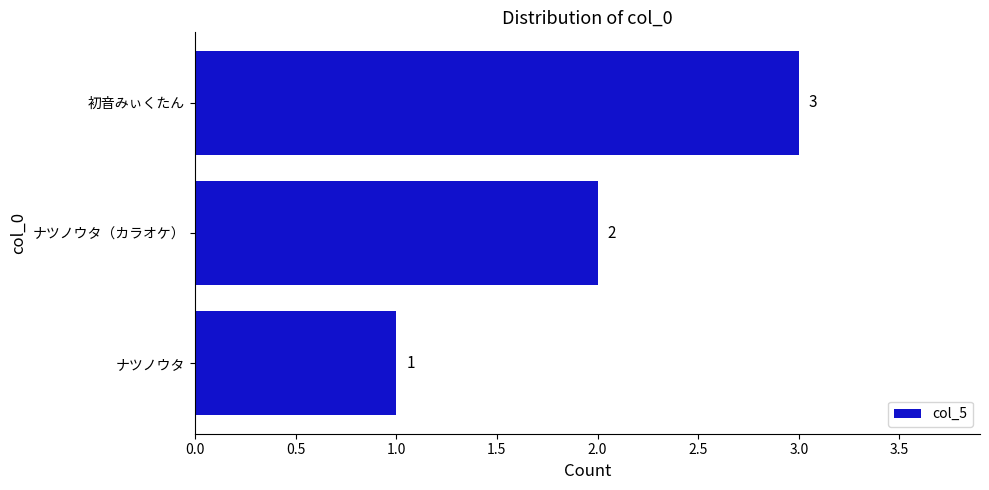

Where is the data nearest to the value 2?

ナツノウタ（カラオケ）